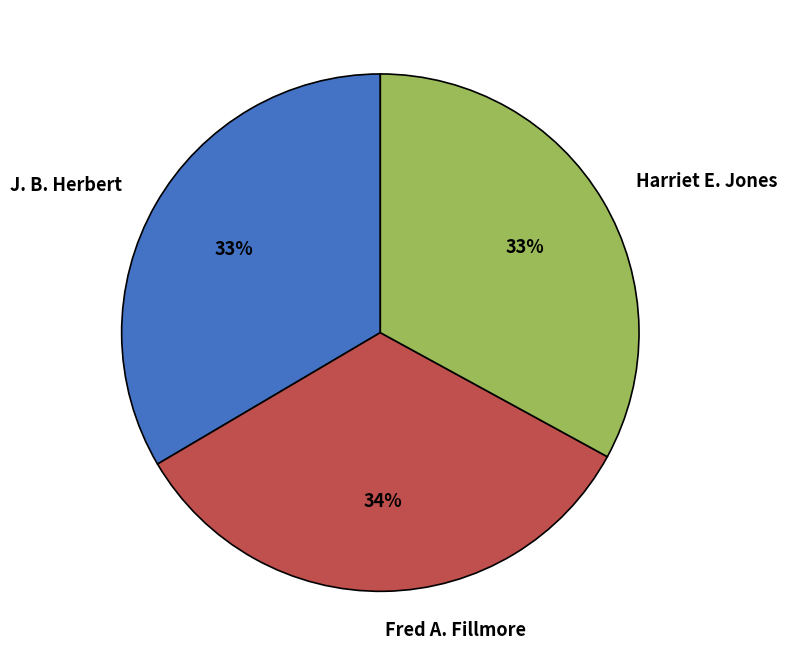

Count the number of slices in the pie.

3